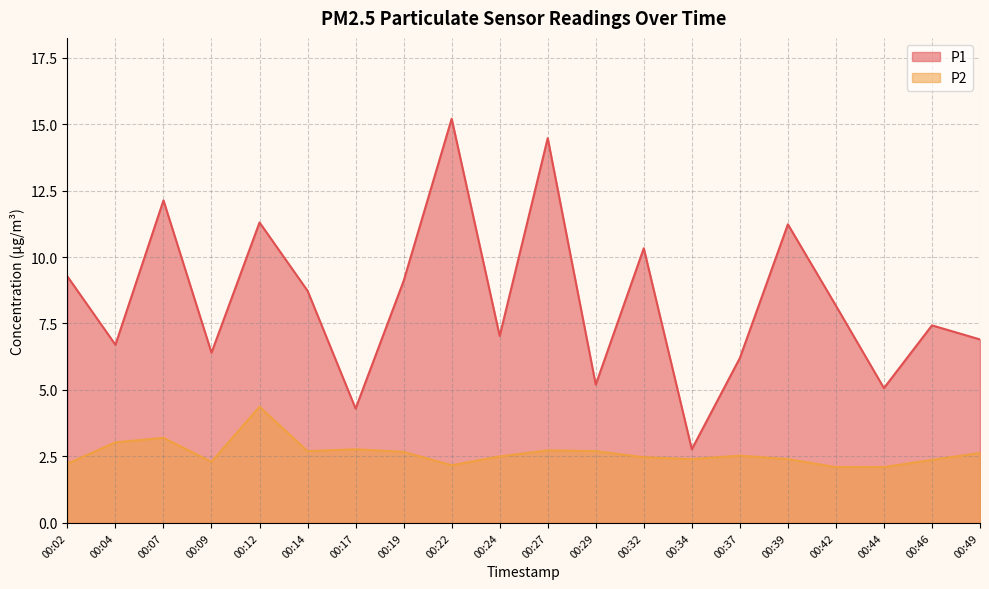

What is the total value across all series at 00:12?

15.7